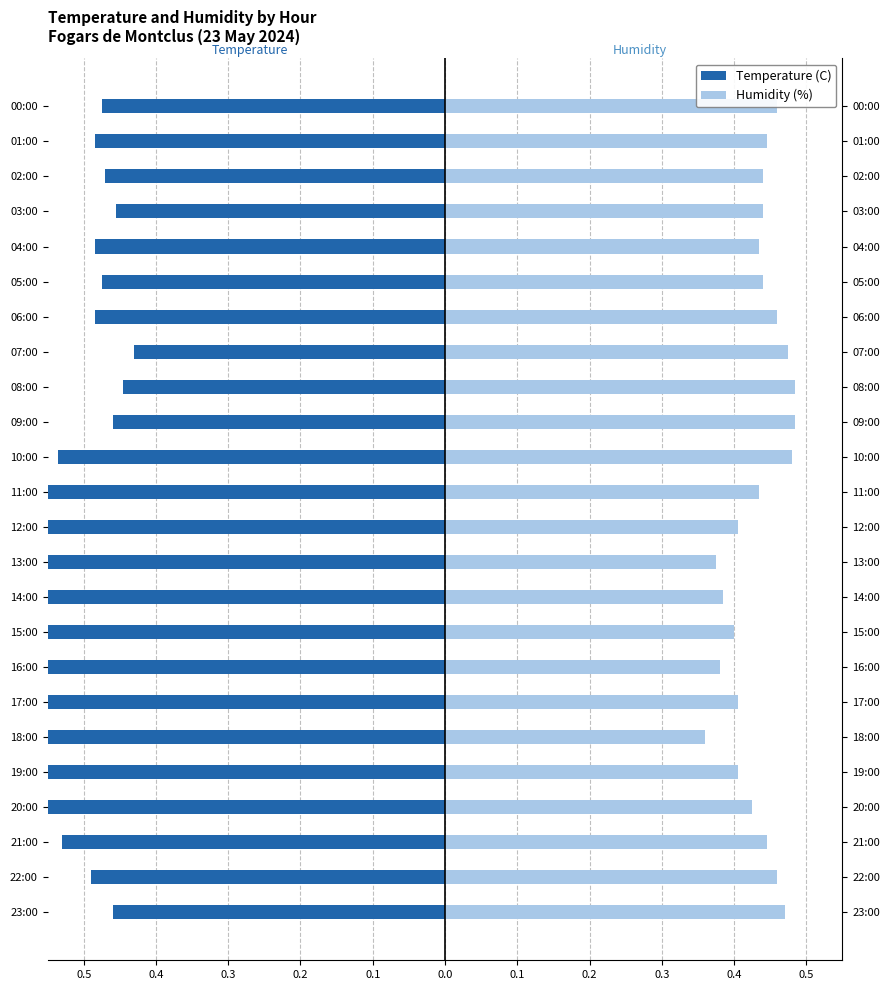

What is the minimum value for Temperature (C)?

-0.7